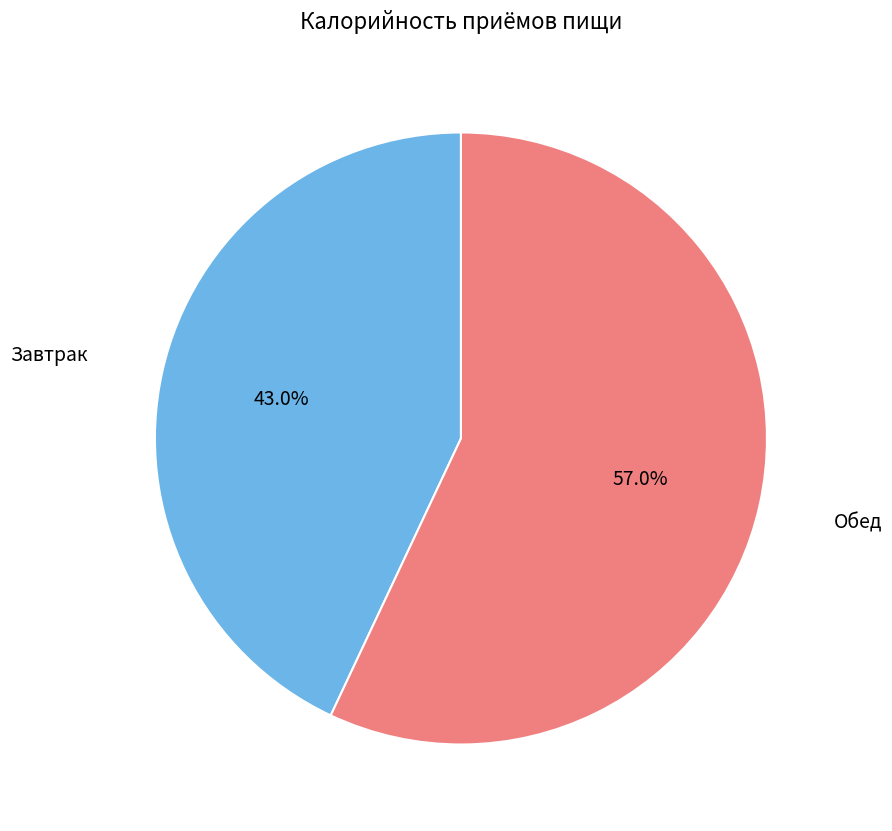

Is there any slice that represents more than half of the pie?

Yes